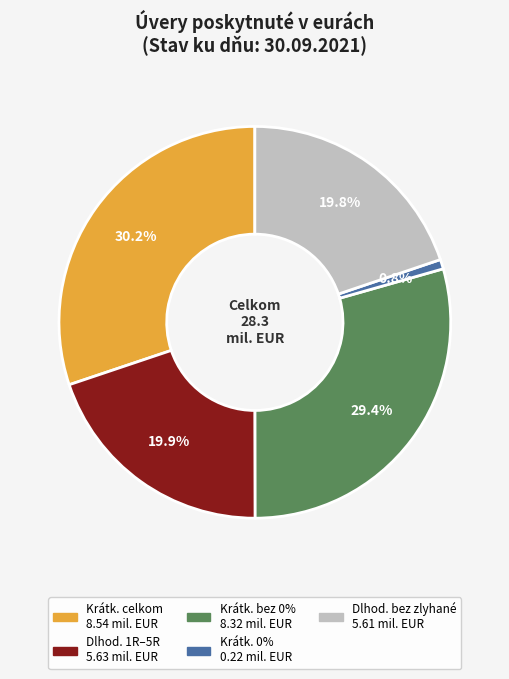

Is there any slice that represents more than half of the pie?

No